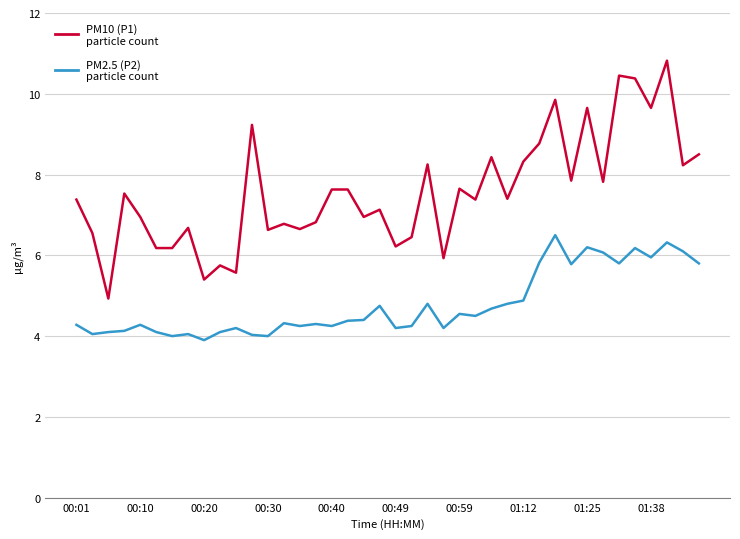

What is the smallest value displayed?

3.9